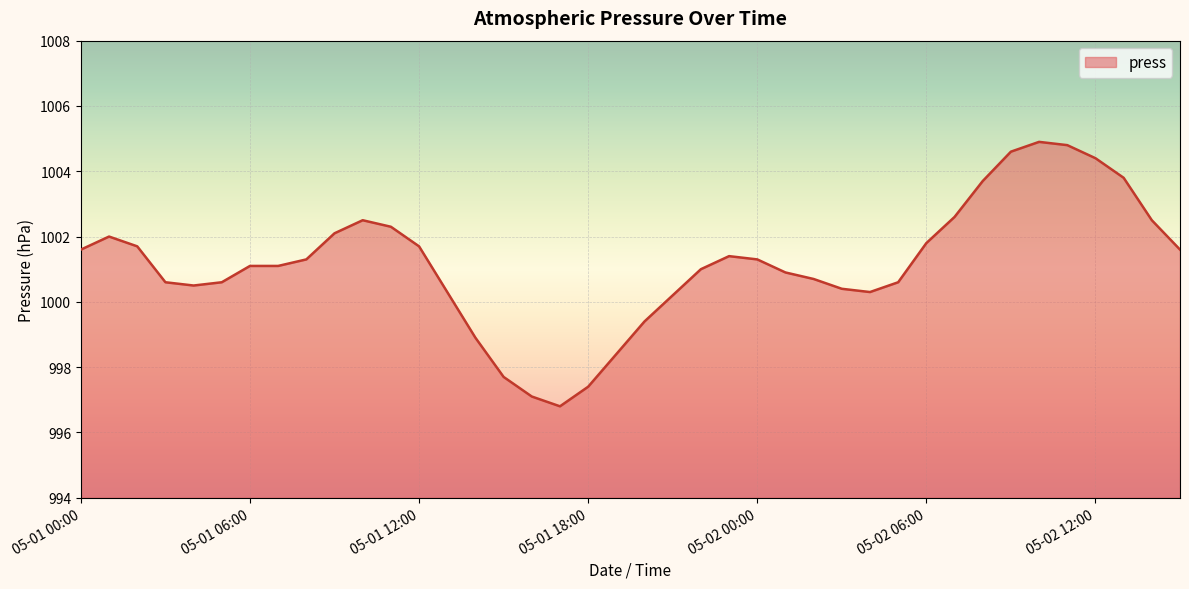

Reading left to right, list all the values displayed in this chart.

1001.6	1002.0	1001.7	1000.6	1000.5	1000.6	1001.1	1001.1	1001.3	1002.1	1002.5	1002.3	1001.7	1000.3	998.9	997.7	997.1	996.8	997.4	998.4	999.4	1000.2	1001.0	1001.4	1001.3	1000.9	1000.7	1000.4	1000.3	1000.6	1001.8	1002.6	1003.7	1004.6	1004.9	1004.8	1004.4	1003.8	1002.5	1001.6